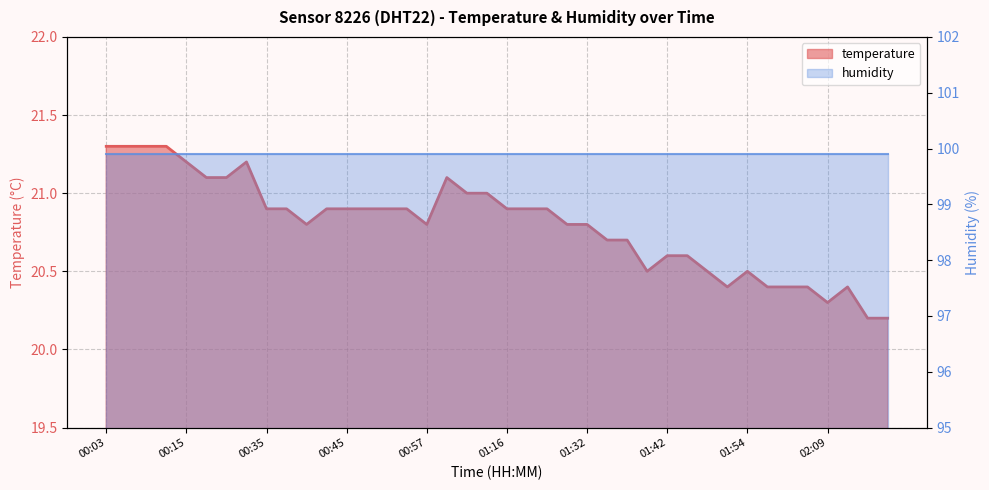

Reading left to right, list all the values displayed in this chart.

00:03=21.3	00:05=21.3	00:08=21.3	00:10=21.3	00:15=21.2	00:23=21.1	00:25=21.1	00:28=21.2	00:35=20.9	00:37=20.9	00:40=20.8	00:42=20.9	00:45=20.9	00:47=20.9	00:50=20.9	00:55=20.9	00:57=20.8	01:07=21.1	01:10=21.0	01:13=21.0	01:16=20.9	01:18=20.9	01:21=20.9	01:24=20.8	01:32=20.8	01:34=20.7	01:37=20.7	01:39=20.5	01:42=20.6	01:44=20.6	01:47=20.5	01:49=20.4	01:54=20.5	01:59=20.4	02:02=20.4	02:07=20.4	02:09=20.3	02:12=20.4	02:17=20.2	02:26=20.2